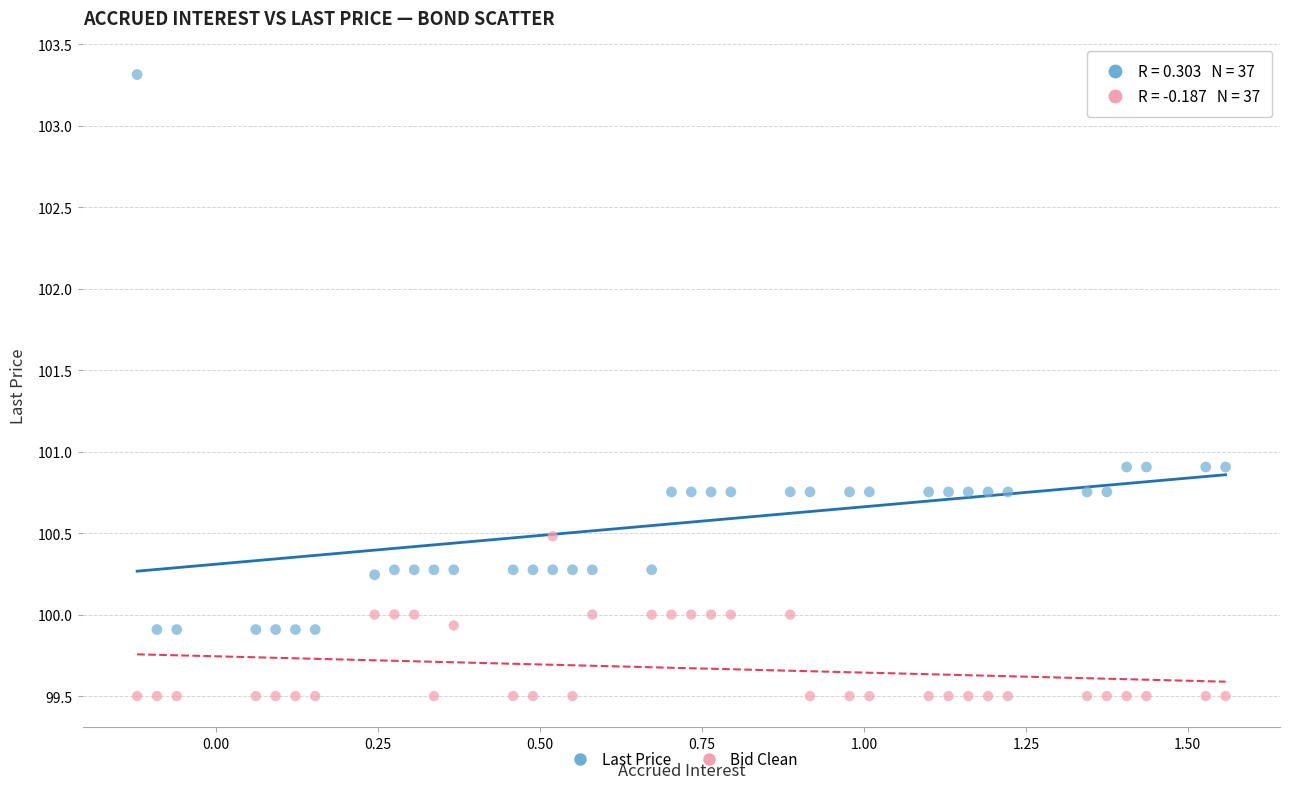

What are all the series names shown in the legend?

Last Price, Bid Clean